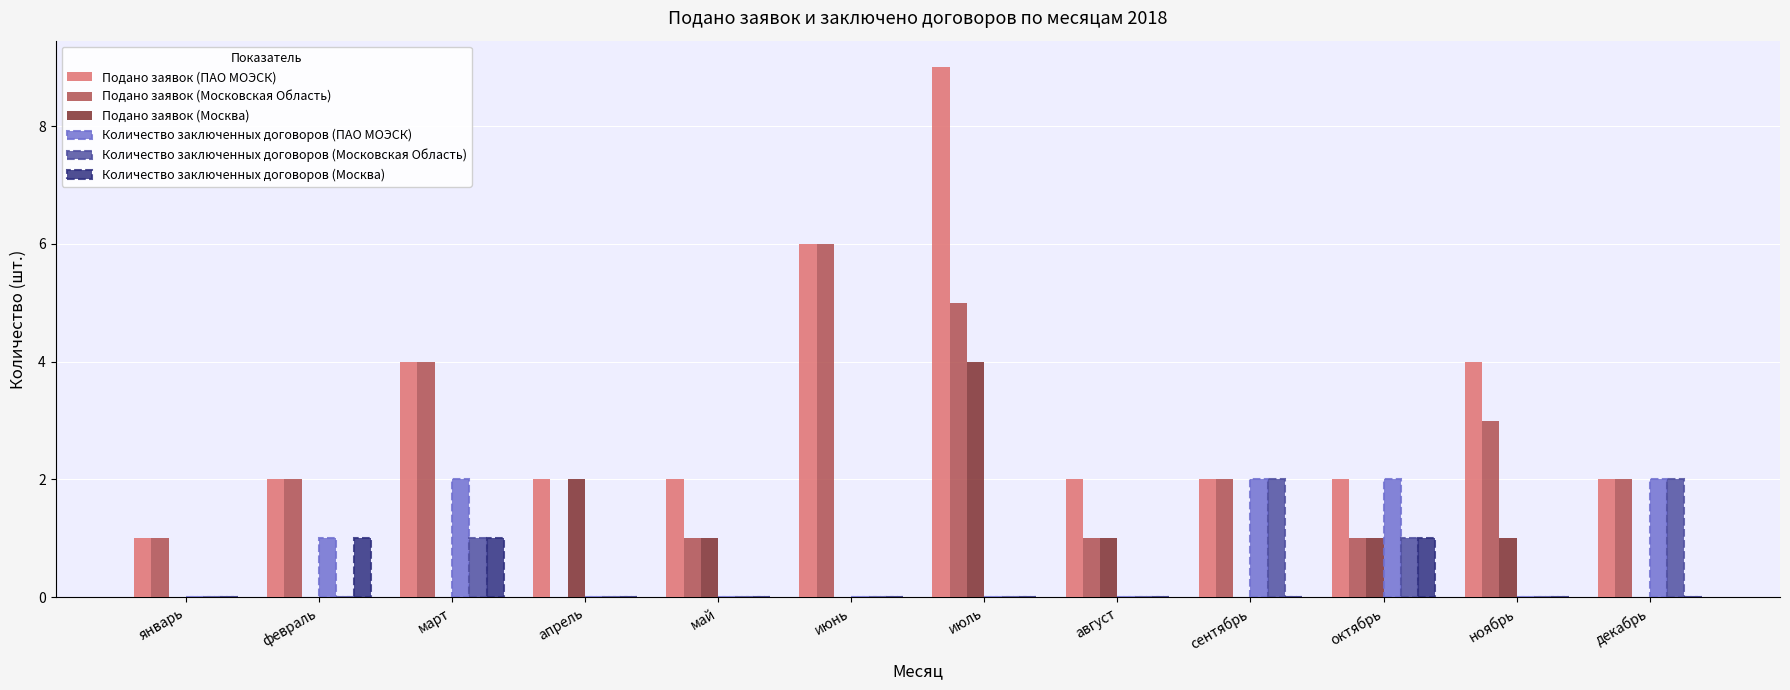

True or false: Количество заключенных договоров (ПАО МОЭСК) has a value of 0 at июнь.

True